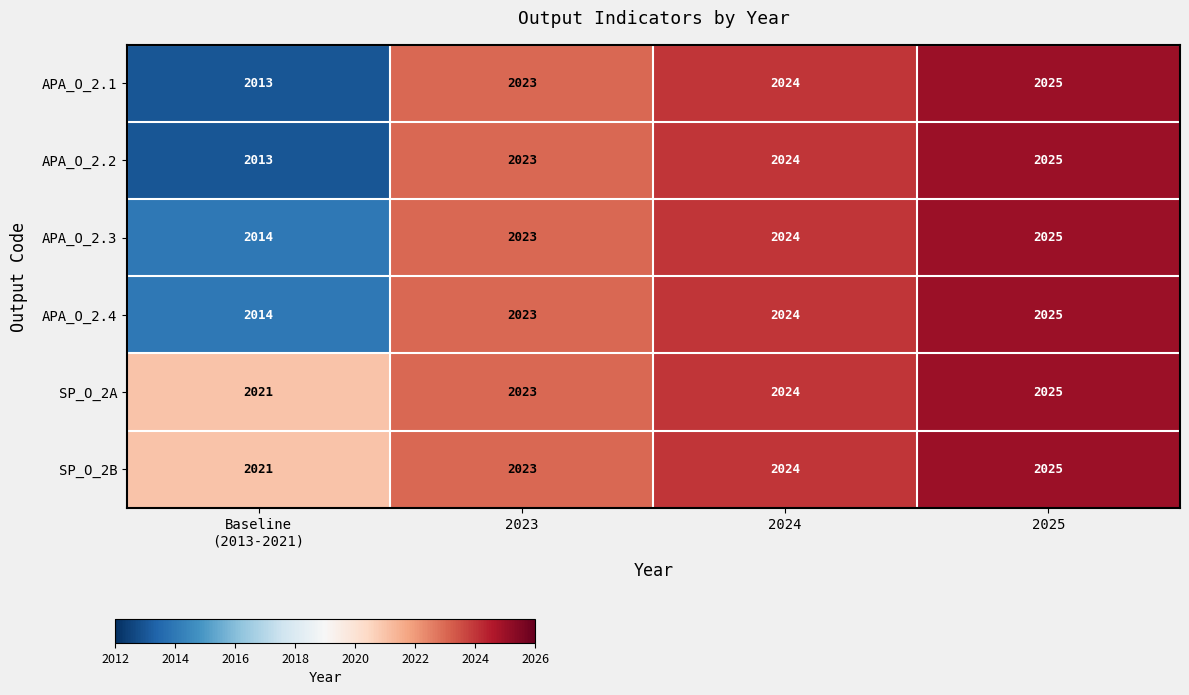

What is the approximate value of APA_O_2.4 at 2023?

2023